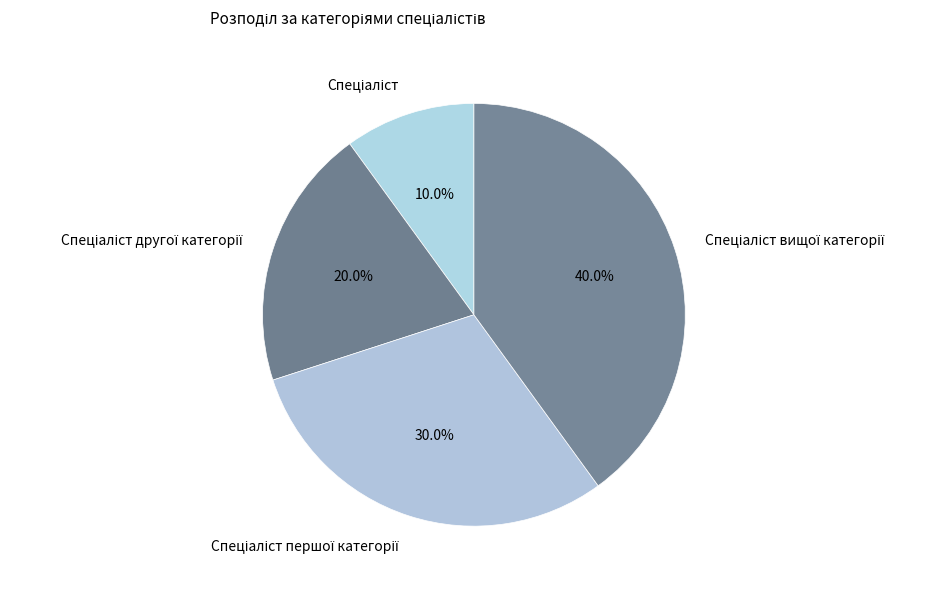

Does any single category account for the majority?

No